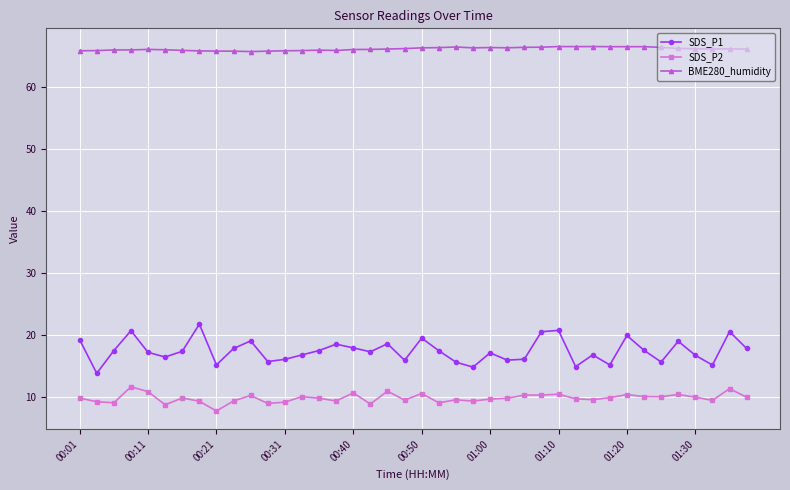

At how many categories does at least one series exceed 13?

40